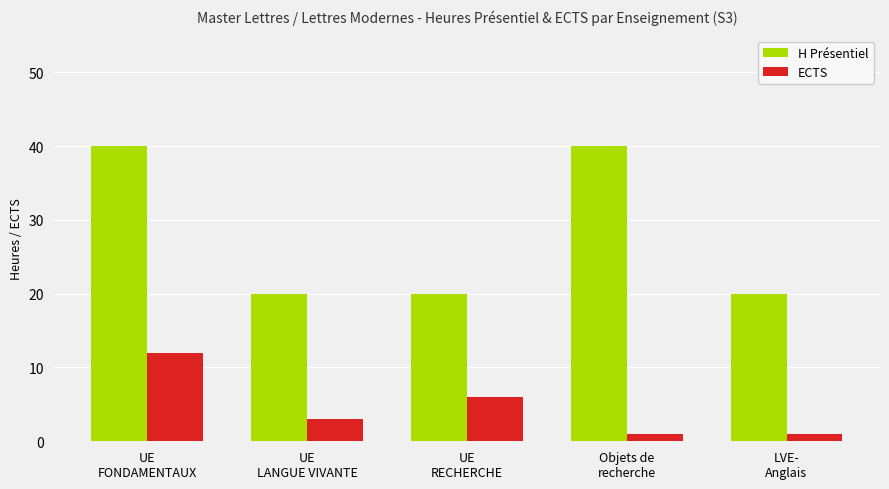

What is the average value of the ECTS series?

5